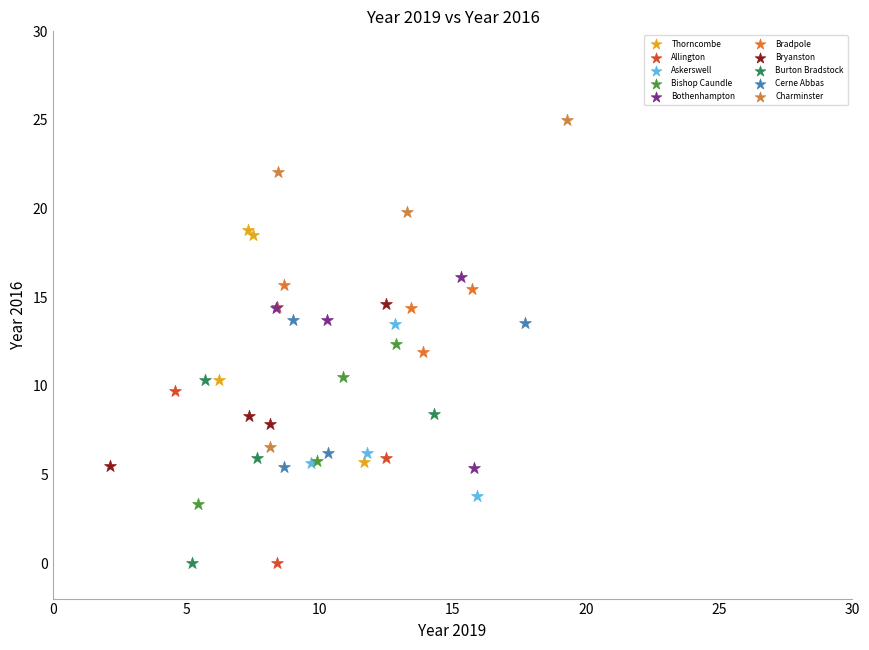

Which series reaches the maximum Y coordinate?

Charminster